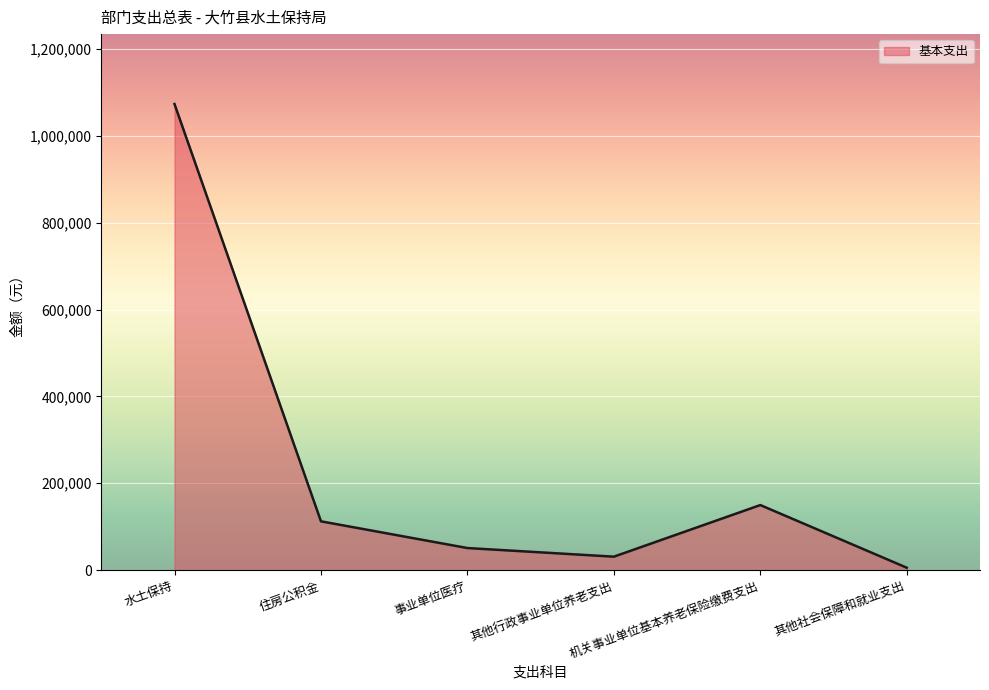

What is the maximum value shown in the chart?

1073256